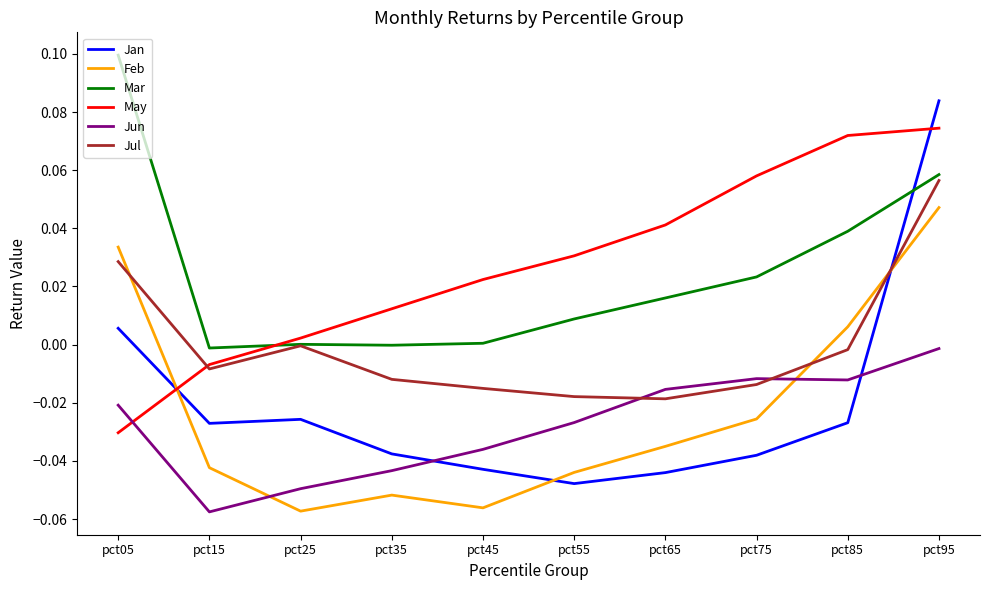

What are all the series names shown in the legend?

Jan, Feb, Mar, May, Jun, Jul